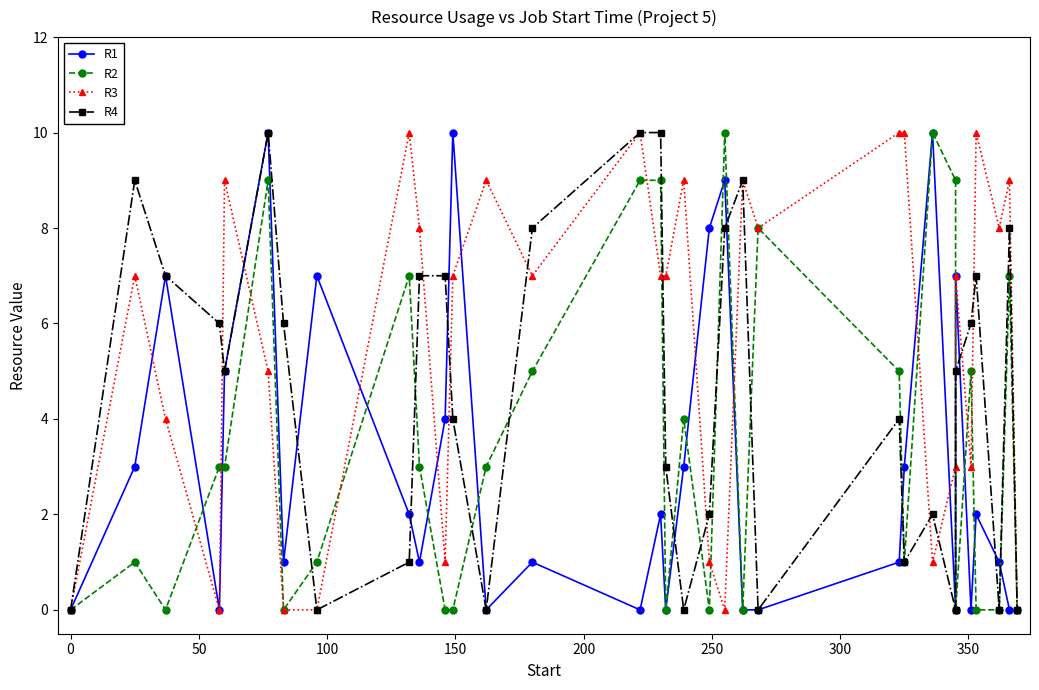

At how many categories does at least one series exceed 6?

27